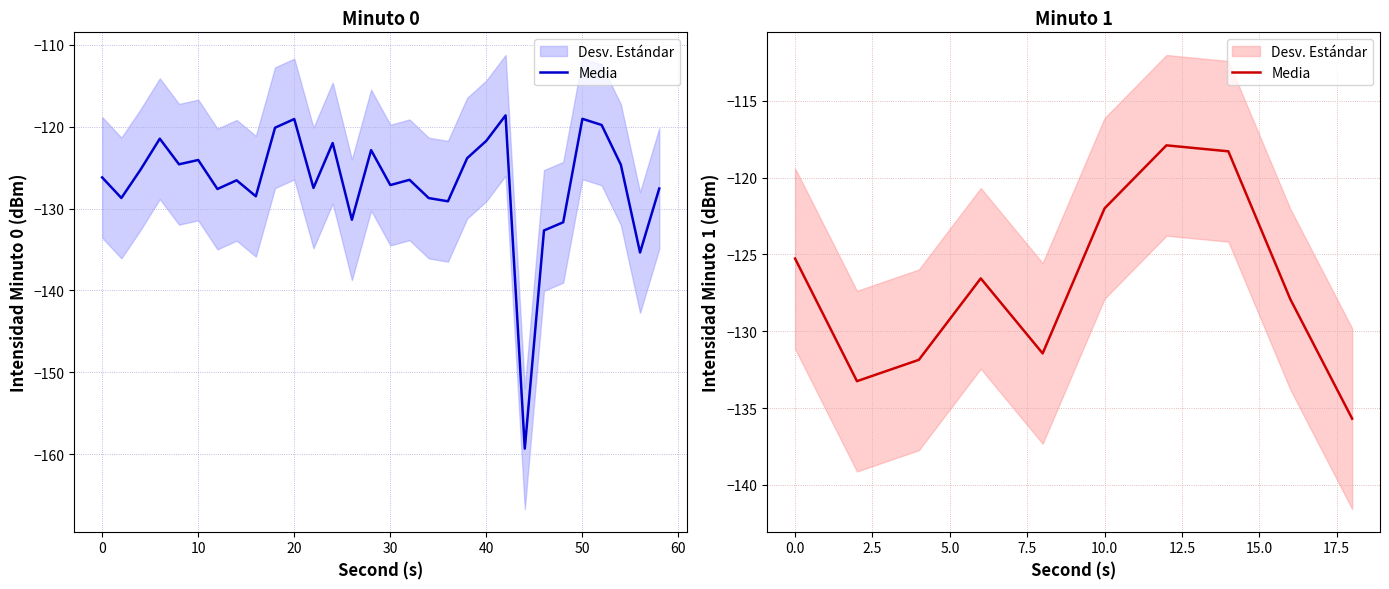

What is the sum of all values?

-1270.2